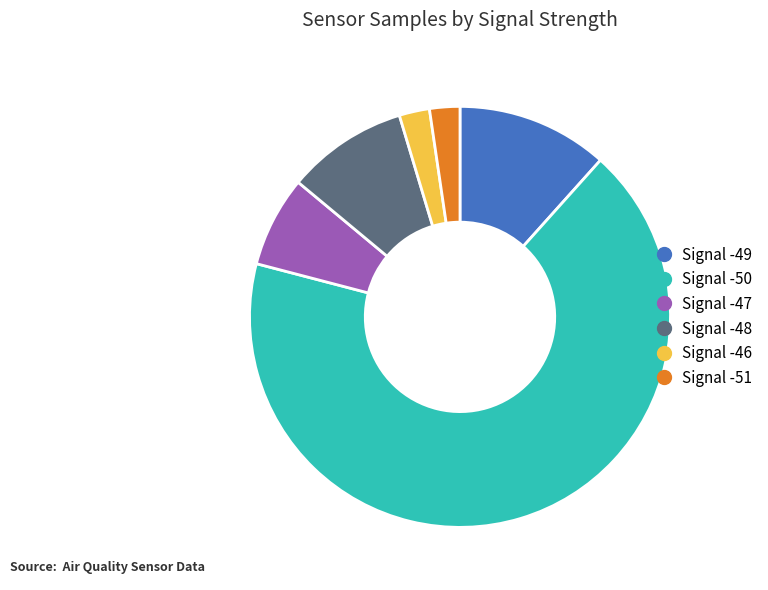

Does any single category account for the majority?

Yes